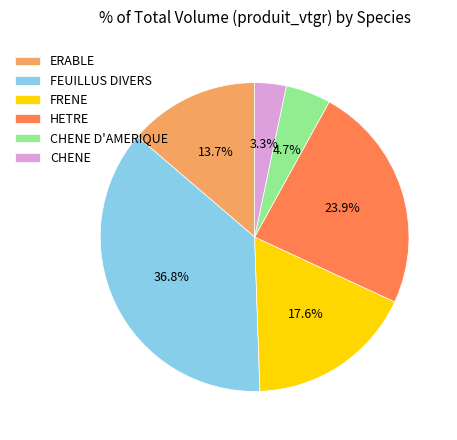

How many segments does this pie chart have?

6